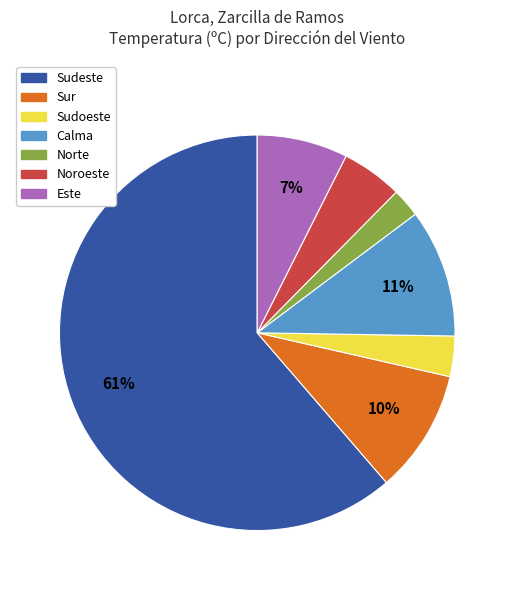

What percentage is the Sur slice, to the nearest percent?

10%